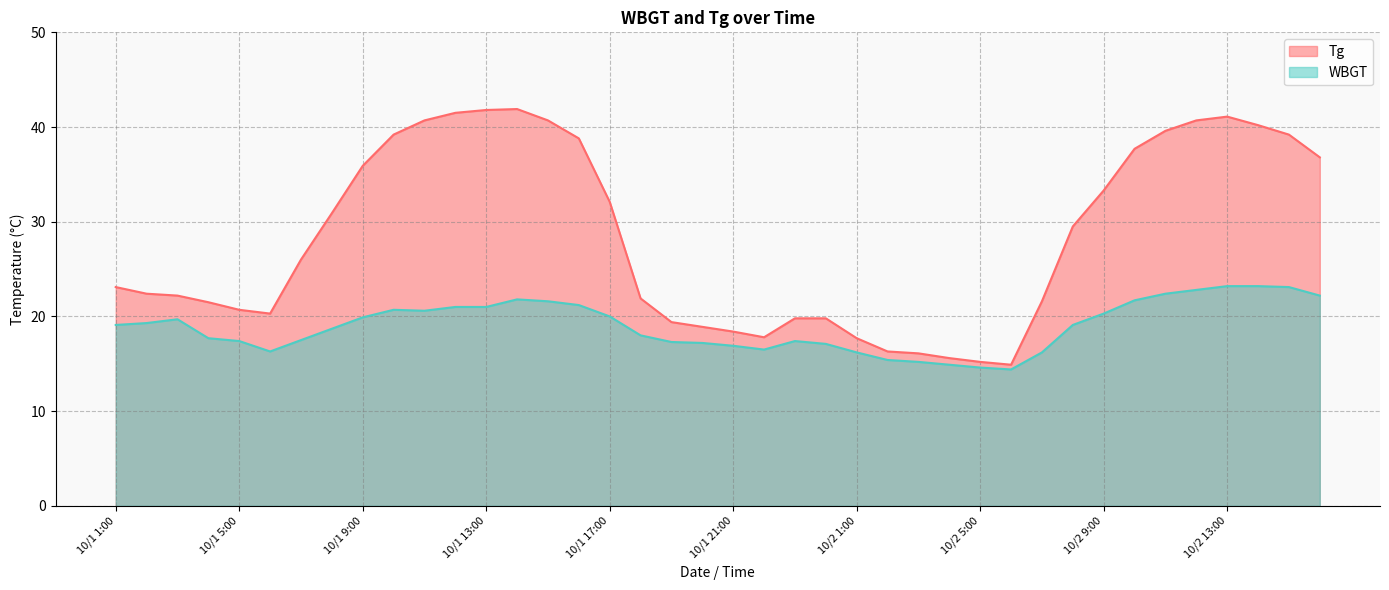

How many values in the WBGT series exceed 19?

21